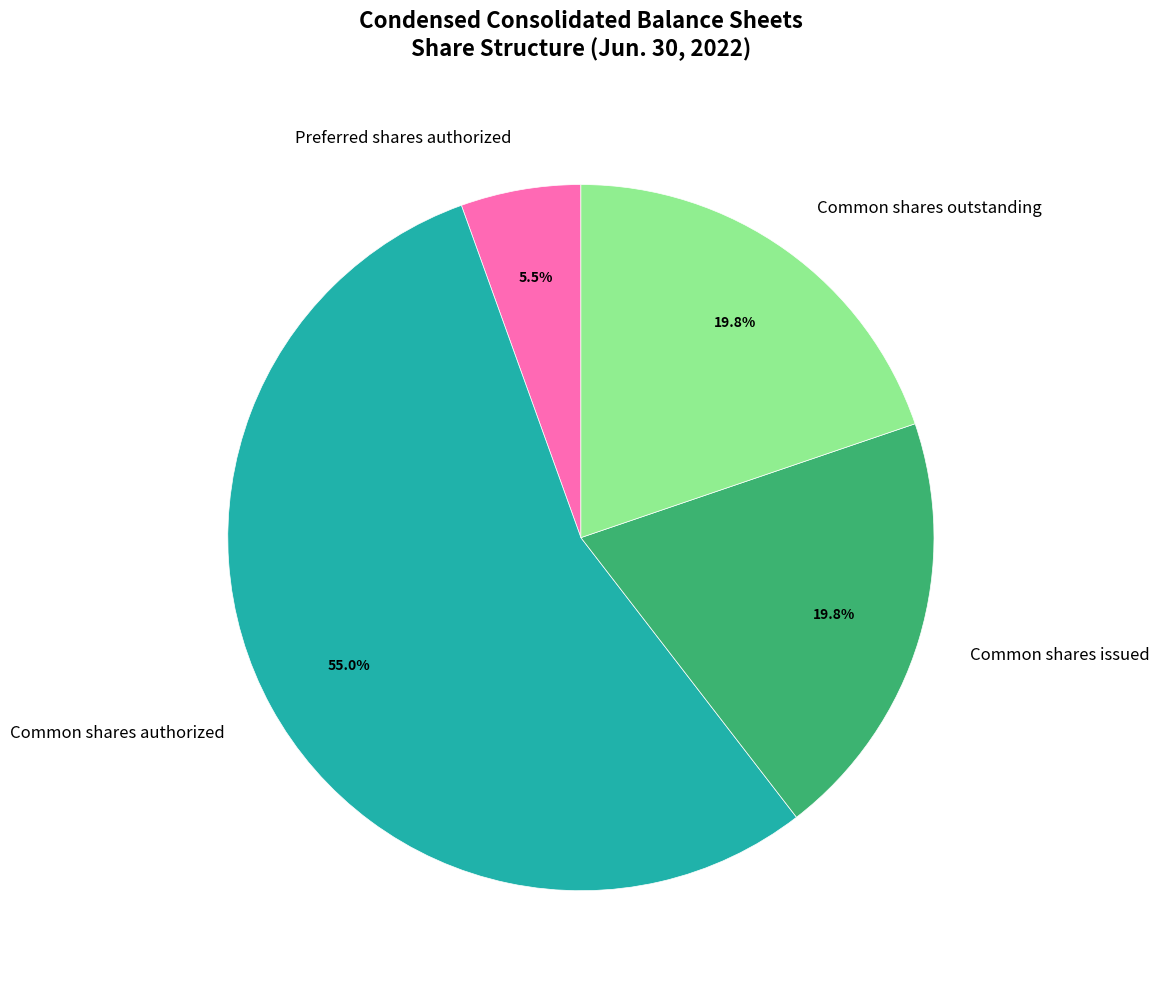

What is the majority slice?

Common shares authorized